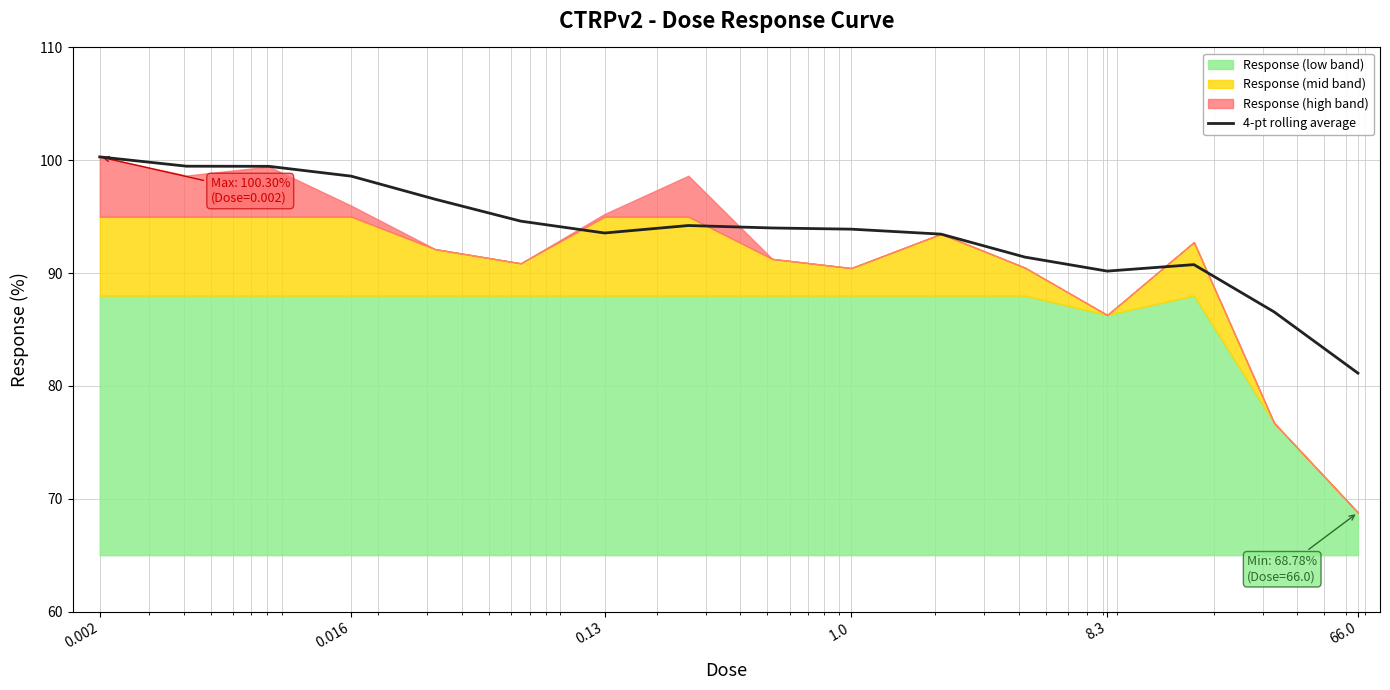

What is the lowest value of the 4-pt rolling average series?

81.1